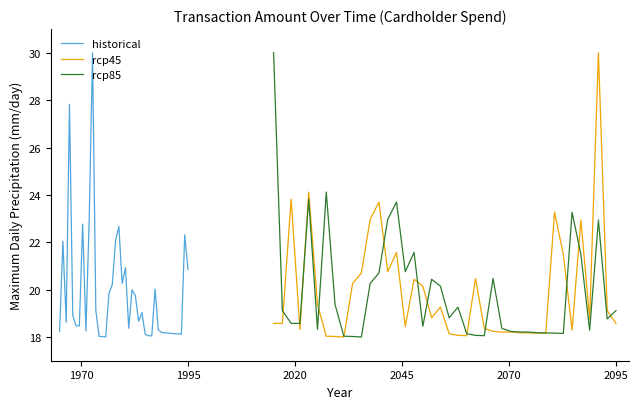

How many series are shown in this chart?

3